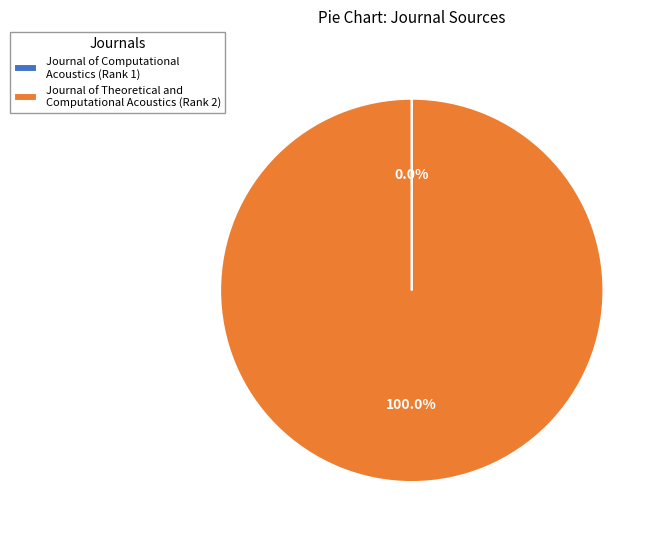

Which slice represents more than half of the pie?

Journal of Theoretical and Computational Acoustics